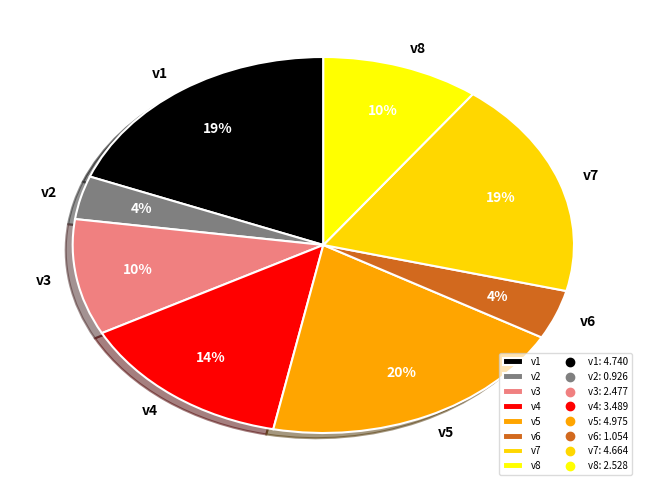

To the nearest percent, what is the combined percentage of v1 and v8?

29%